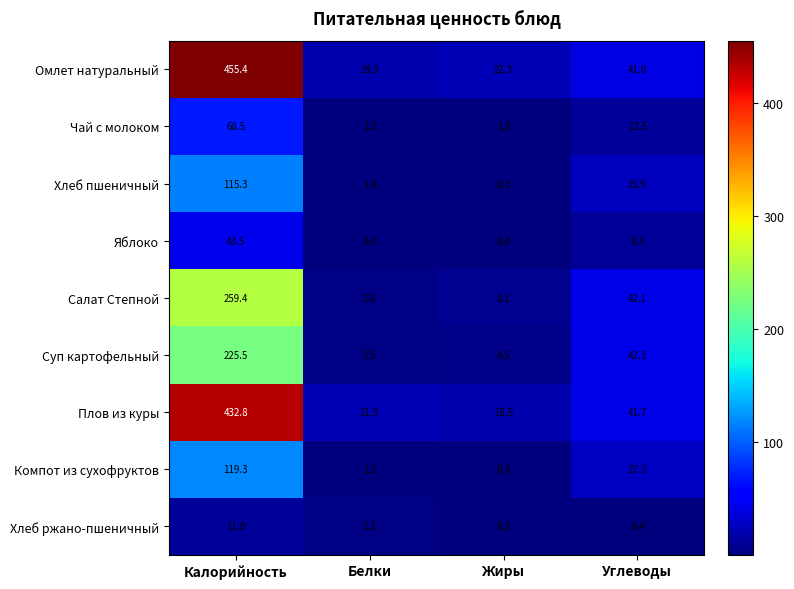

At how many categories does at least one series exceed 308?

1